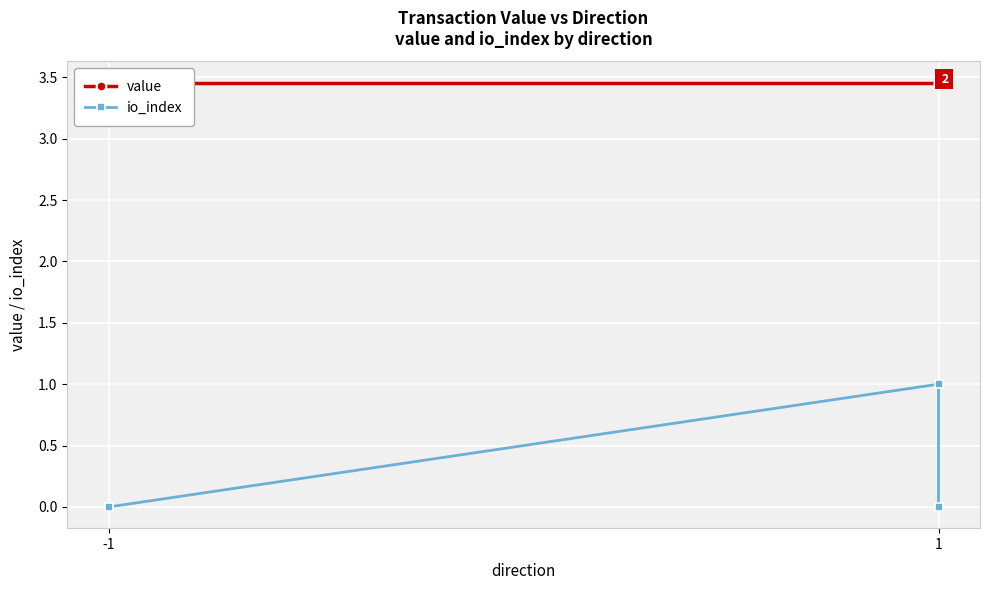

Rank the series by their average value, from lowest to highest.

io_index, value